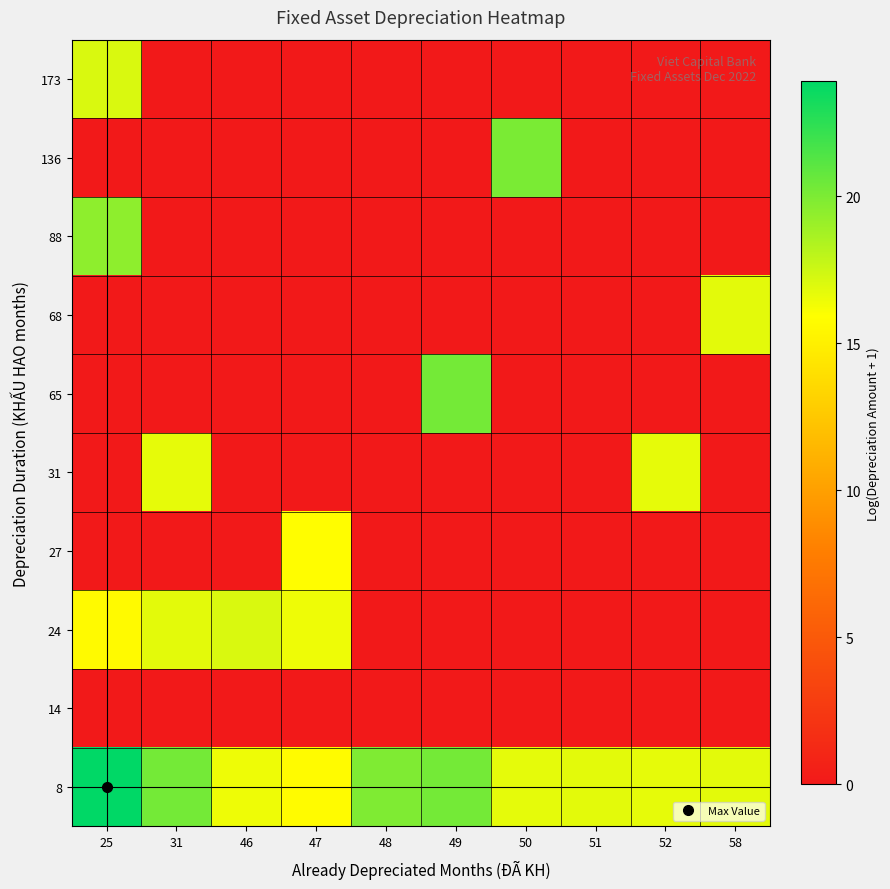

What is the total value across all series at 46?

33.6